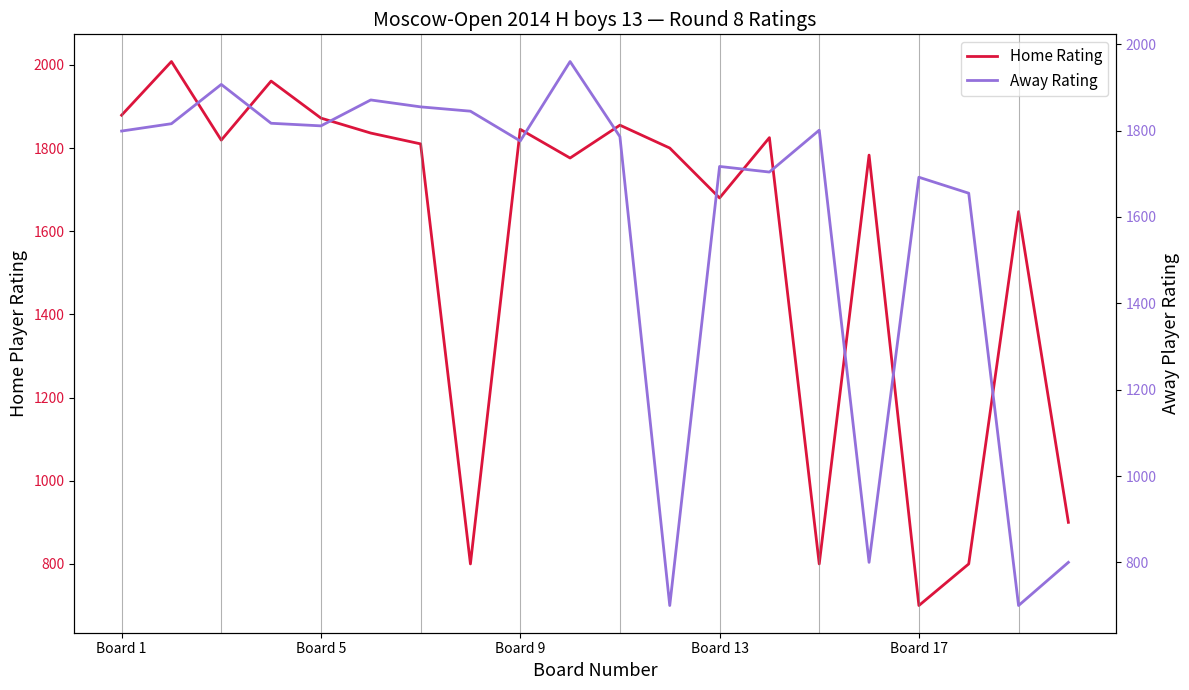

How many lines are shown in the chart?

2